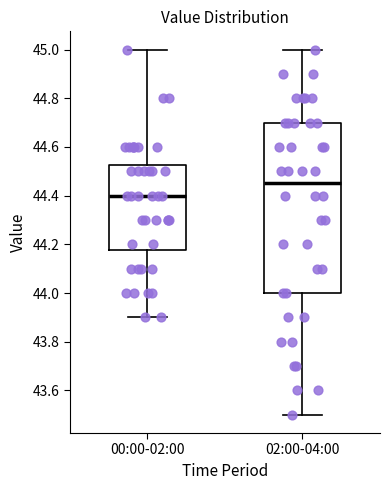

Reading left to right, read every box against the y-axis: the position of its median line, the range the box covers, and the ends of its whiskers. The values are not printed on the chart, so give them approximately, as read against the axis.

00:00-02:00: median 44.40, box 44.18 to 44.52, whiskers 43.90 to 45.00
02:00-04:00: median 44.46, box 44.00 to 44.70, whiskers 43.50 to 45.00